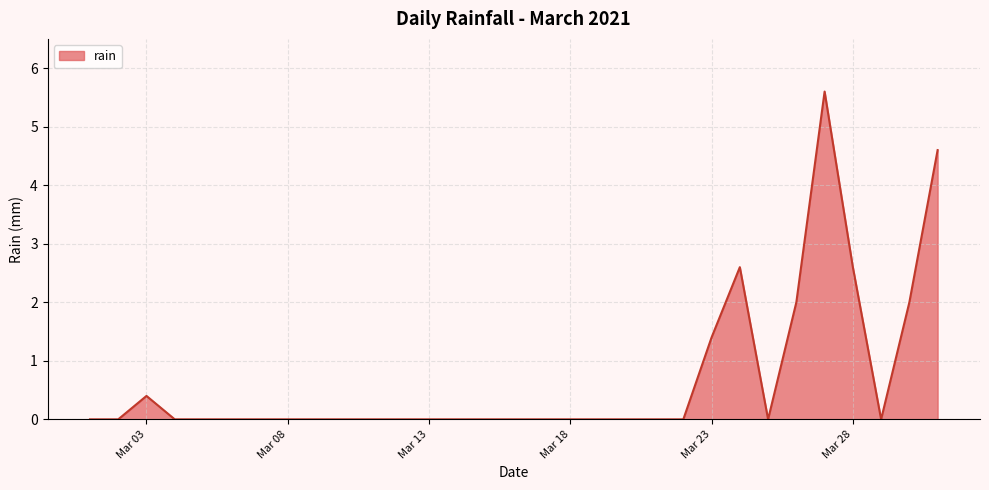

What is the greatest value displayed?

5.6